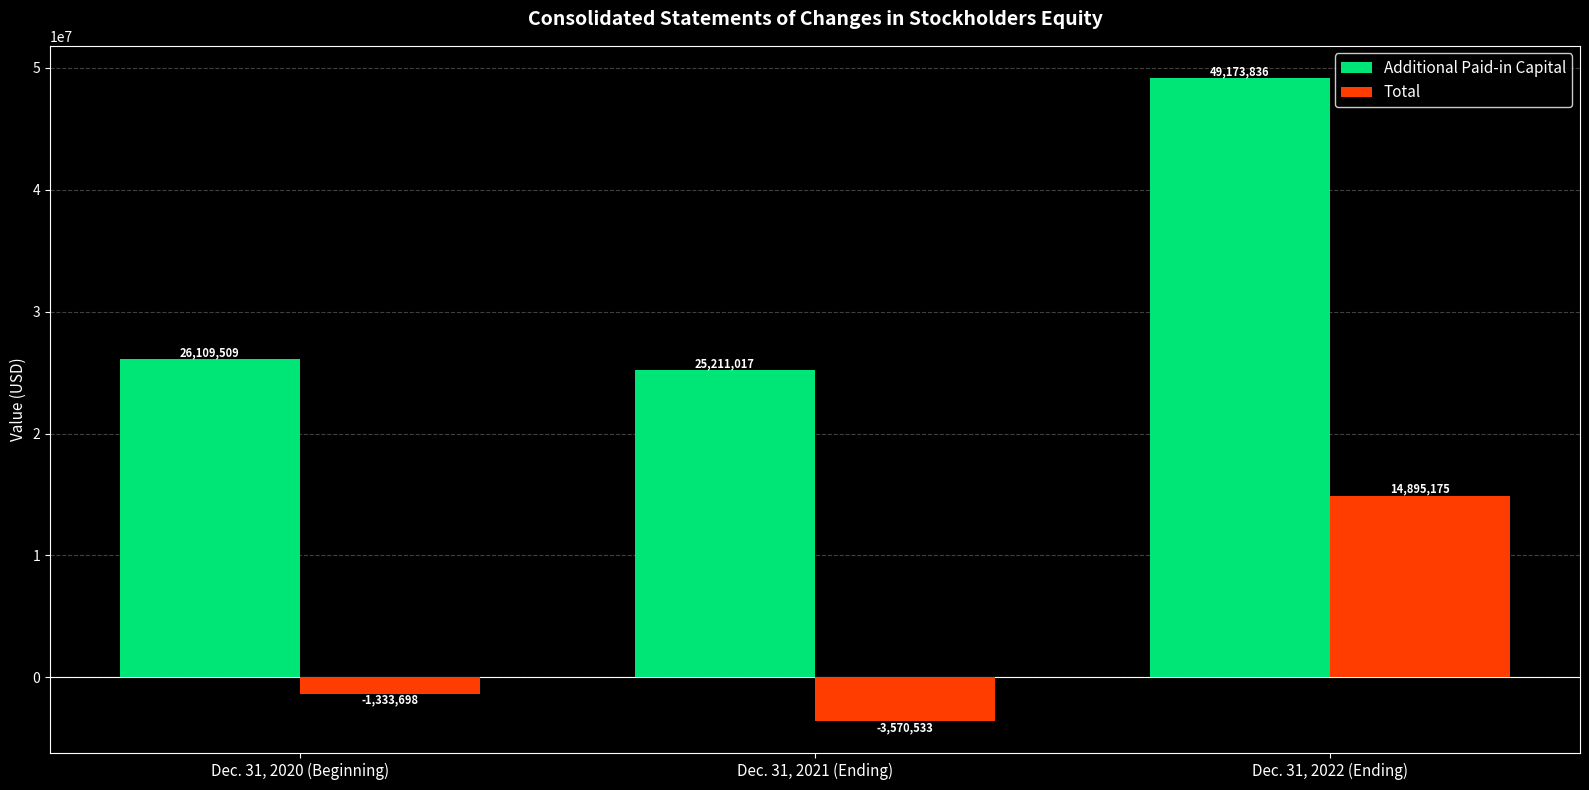

Reading left to right, what are all the values shown in this chart?

Additional Paid-in Capital: Dec. 31, 2020 (Beginning)=26109509	Dec. 31, 2021 (Ending)=25211017	Dec. 31, 2022 (Ending)=49173836
Total: Dec. 31, 2020 (Beginning)=-1333698	Dec. 31, 2021 (Ending)=-3570533	Dec. 31, 2022 (Ending)=14895175